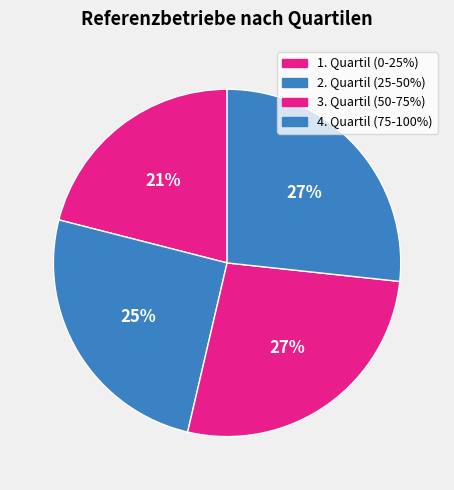

Count the number of slices in the pie.

4